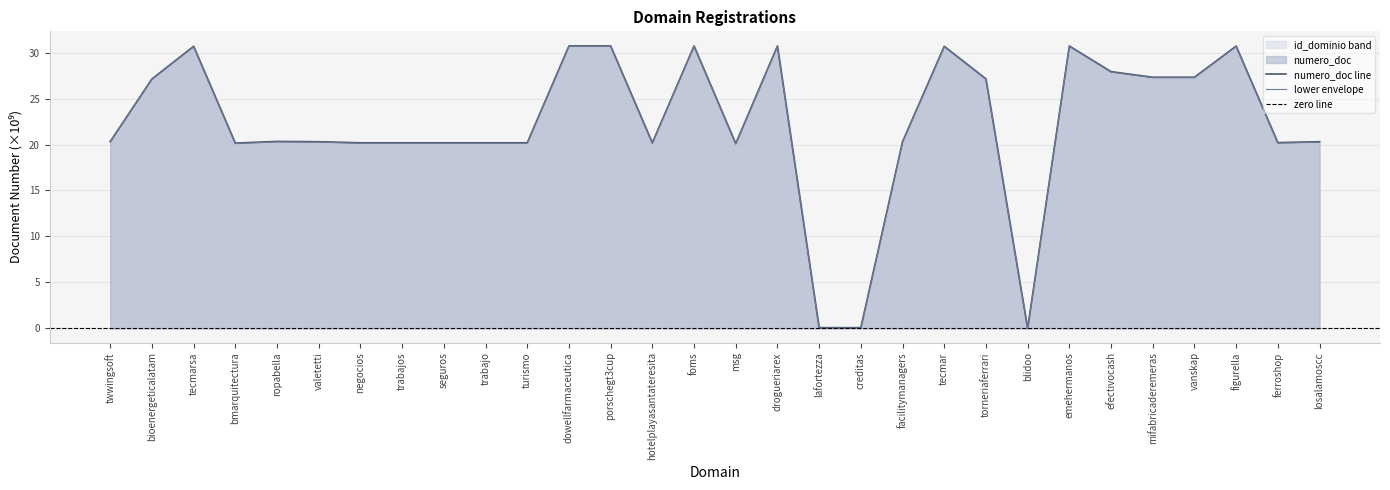

Reading left to right, list all the values displayed in this chart.

twwingsoft=20.3	bioenergeticalatam=27.1	tecmarsa=30.7	bmarquitectura=20.1	ropabella=20.3	valetetti=20.3	negocios=20.2	trabajos=20.2	seguros=20.2	trabajo=20.2	turismo=20.2	dowellfarmaceutica=30.7	porschegt3cup=30.7	hotelplayasantateresita=20.2	foms=30.7	msg=20.1	drogueriarex=30.7	lafortezza=0.1	creditas=0.1	facilitymanagers=20.3	tecmar=30.7	torneriaferrari=27.1	blidoo=0.0	emehermanos=30.7	efectivocash=27.9	mifabricaderemeras=27.3	vanskap=27.3	figurella=30.7	ferroshop=20.2	losalamoscc=20.3